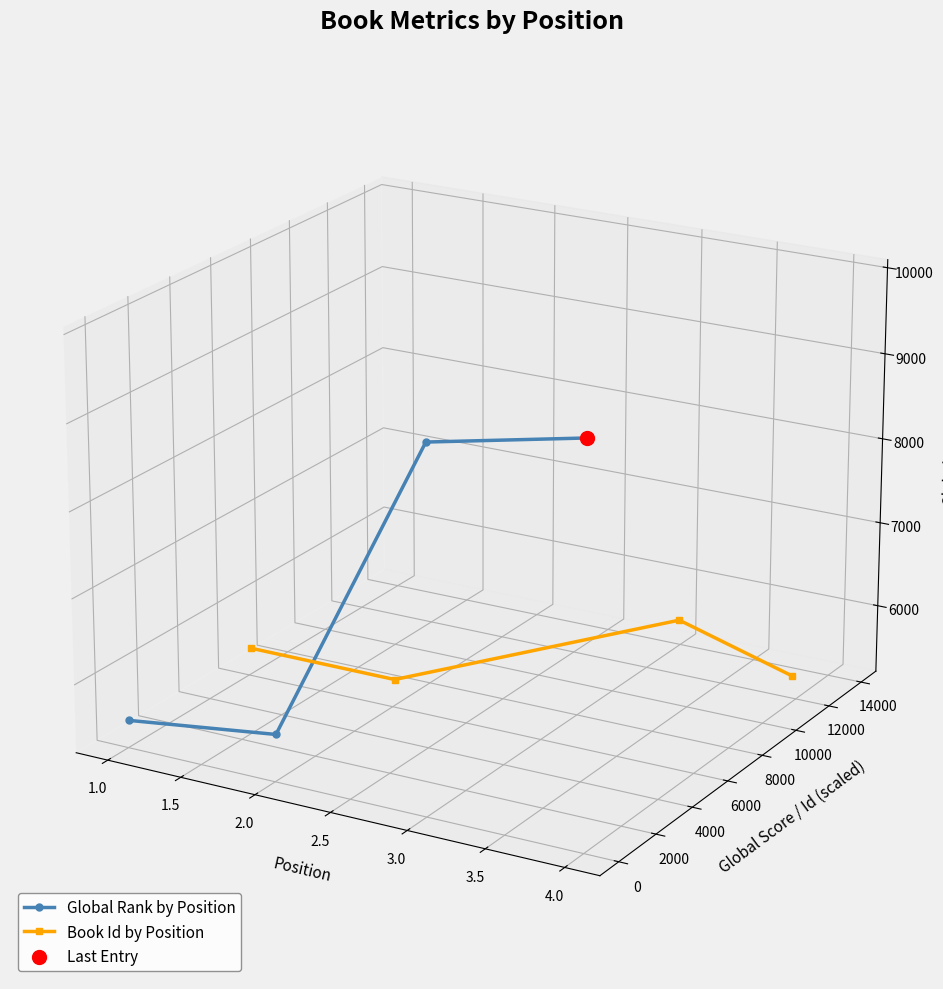

Which series contains the highest Y value?

Global Rank by Position